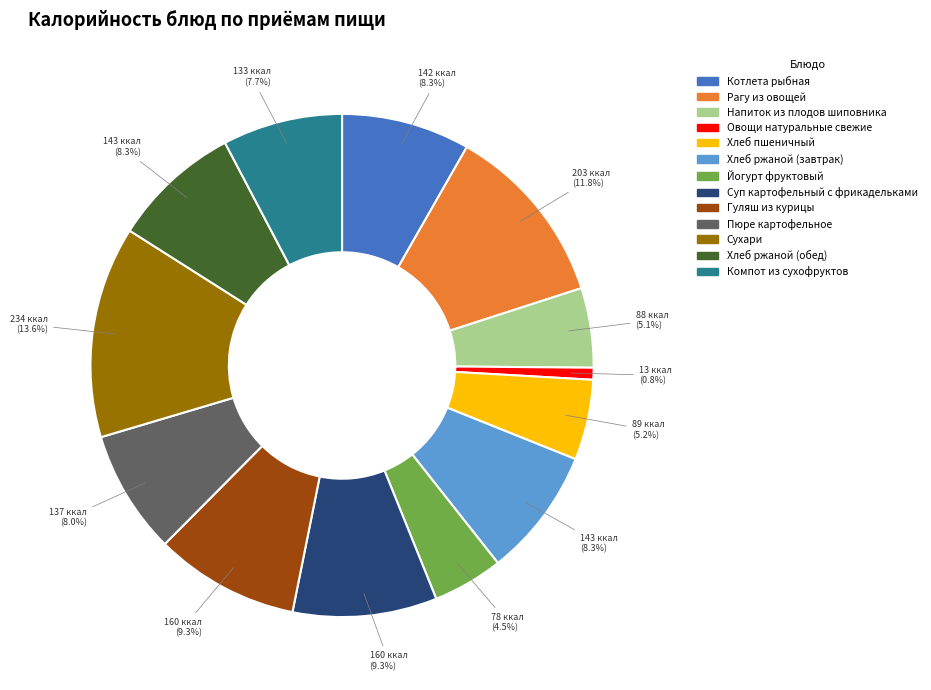

Between Напиток из плодов шиповника and Сухари, which is larger?

Сухари